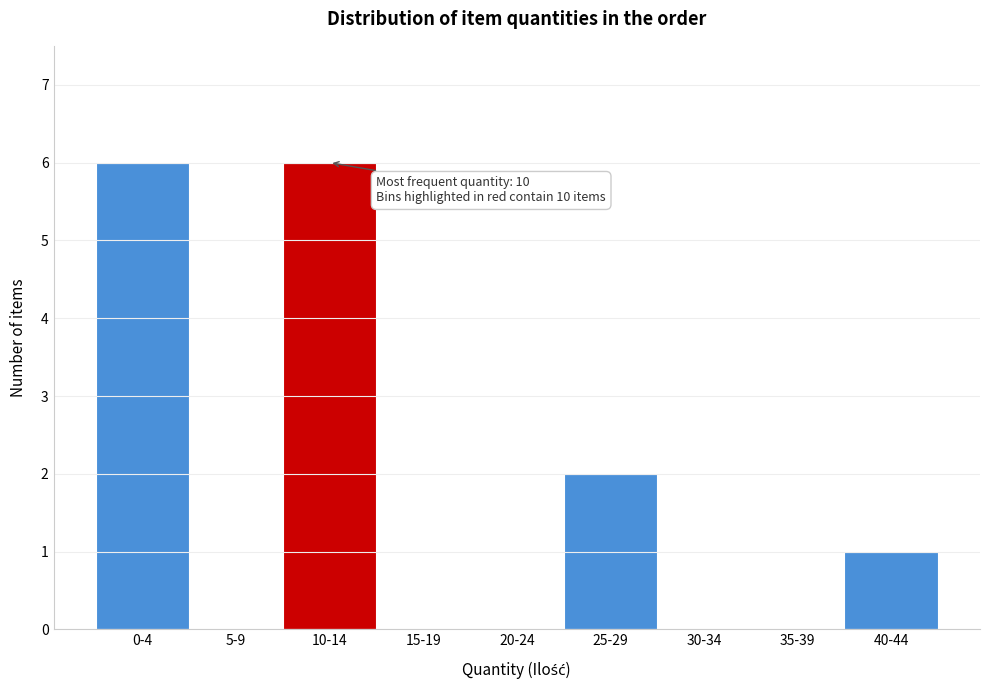

Reading left to right, list all the values displayed in this chart.

0-4=6	5-9=0	10-14=6	15-19=0	20-24=0	25-29=2	30-34=0	35-39=0	40-44=1